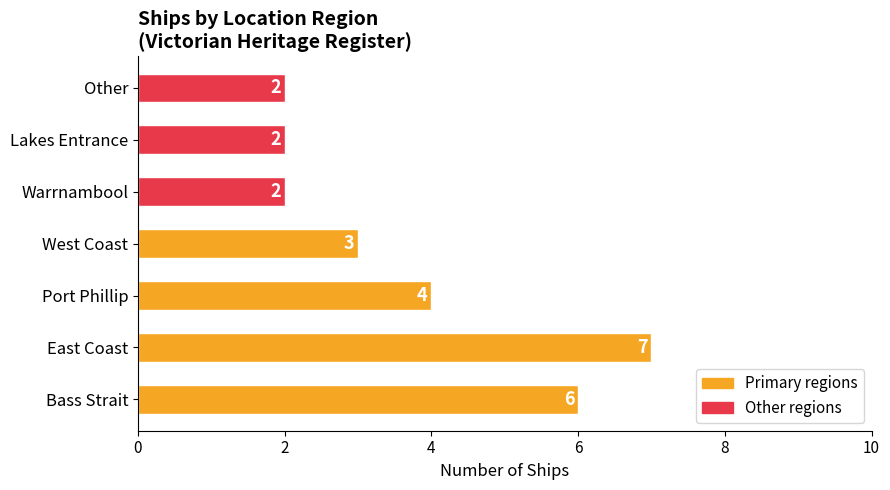

Reading bottom to top, transcribe all the data shown in this chart.

6	7	4	3	2	2	2